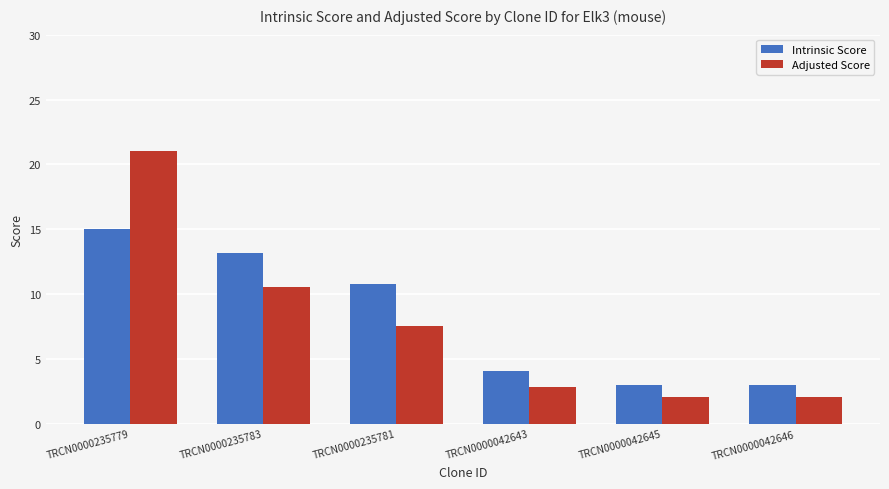

The value of Intrinsic Score at TRCN0000042645 is 3.0. True or false?

True